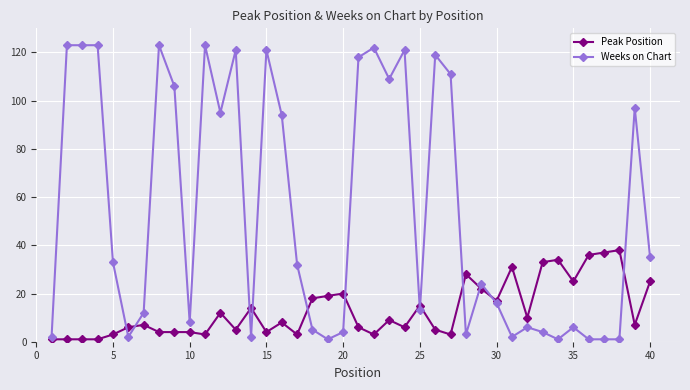

At how many categories does at least one series exceed 49?

17